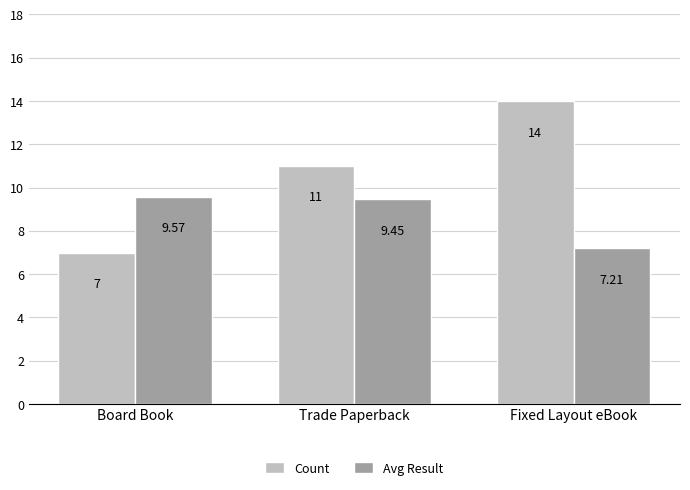

What is the greatest value displayed?

14.0